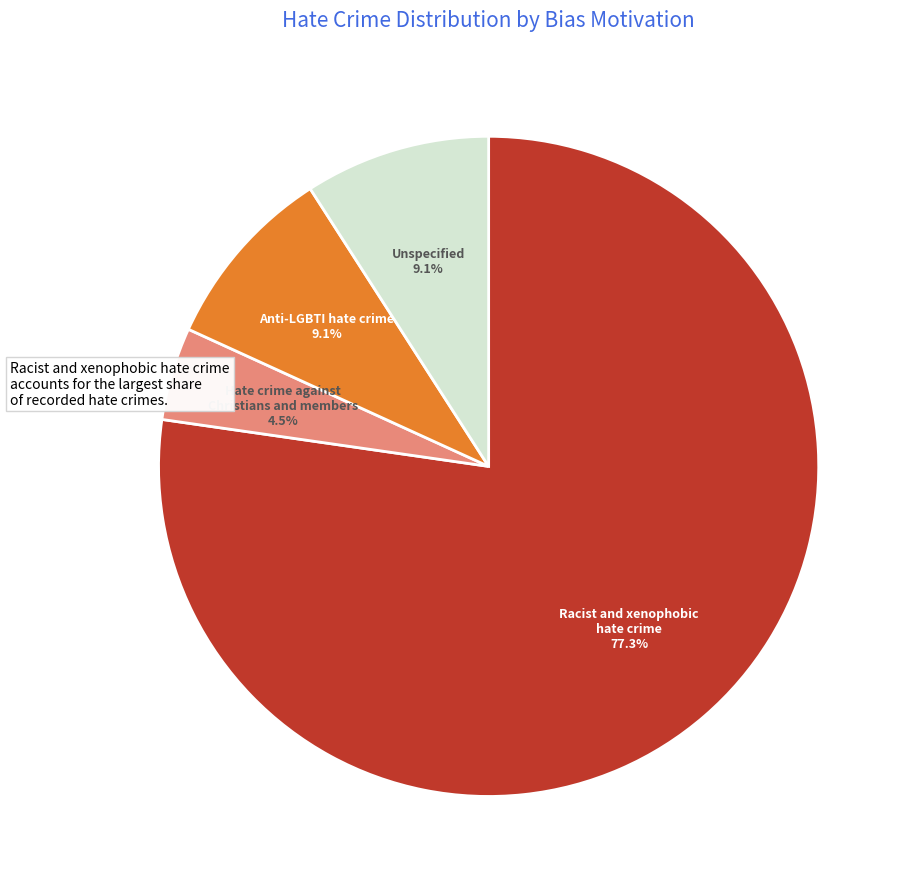

To the nearest percent, what percentage of the pie is Racist and xenophobic hate crime?

77%